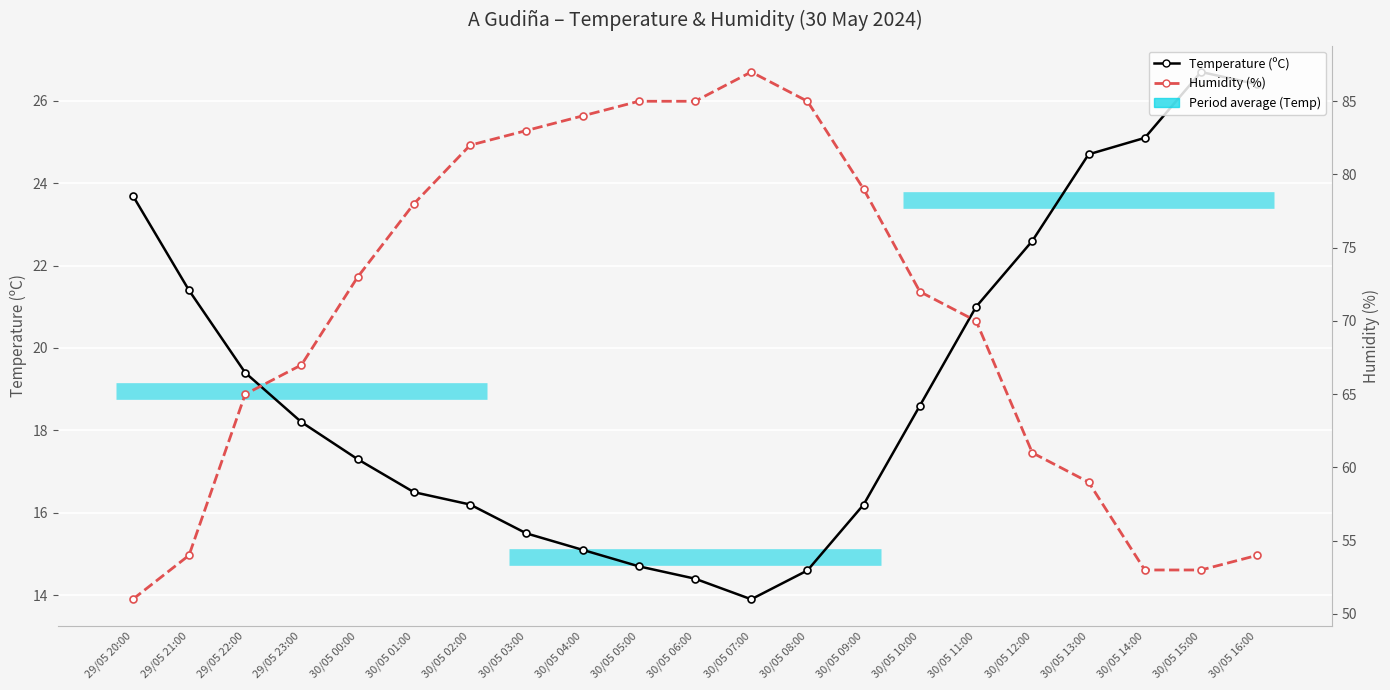

True or false: Temperature (ºC) and Humidity (%) intersect in this chart.

False